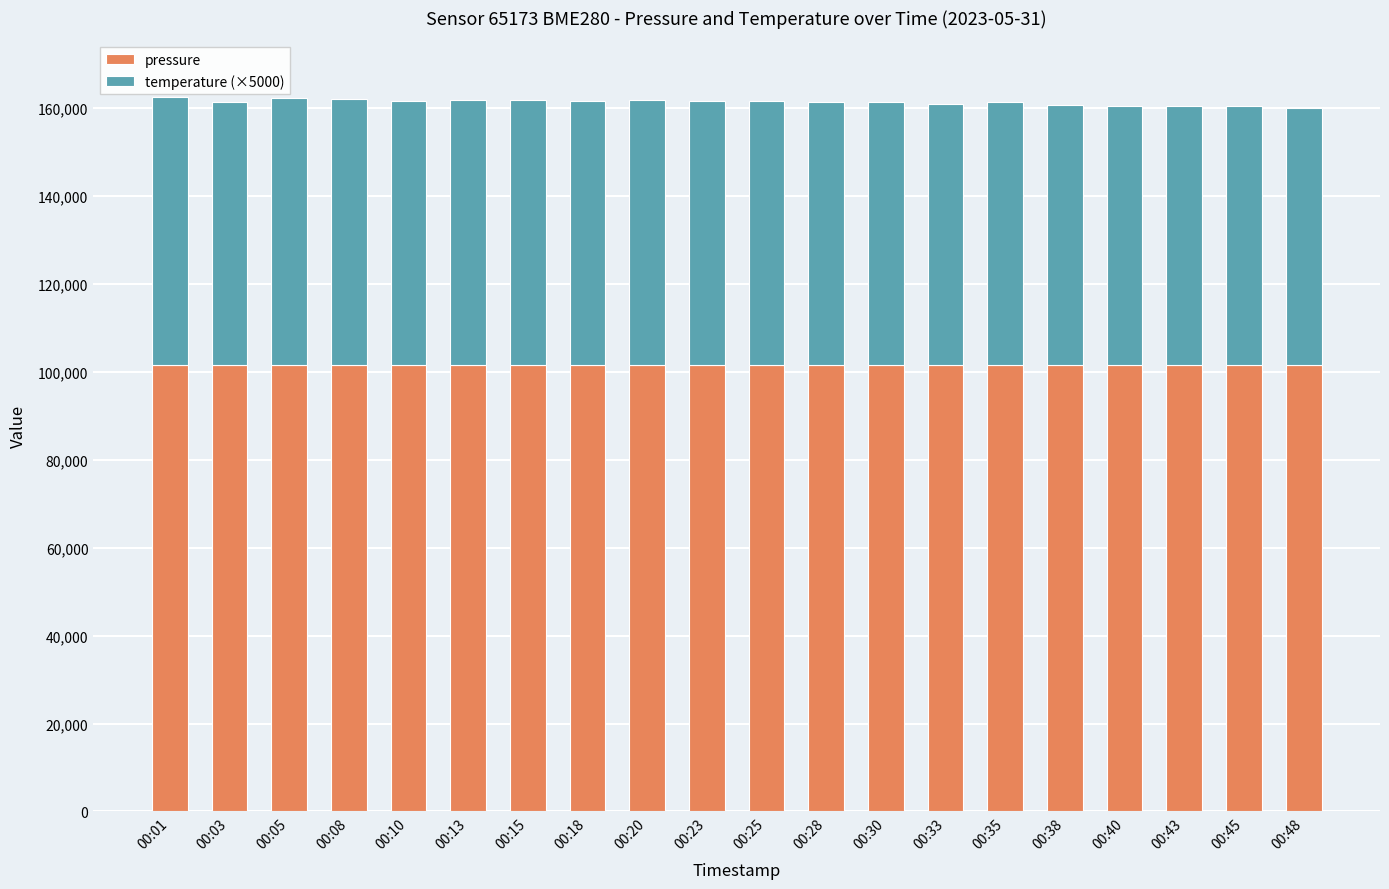

What is the highest value of the pressure series?

101680.4